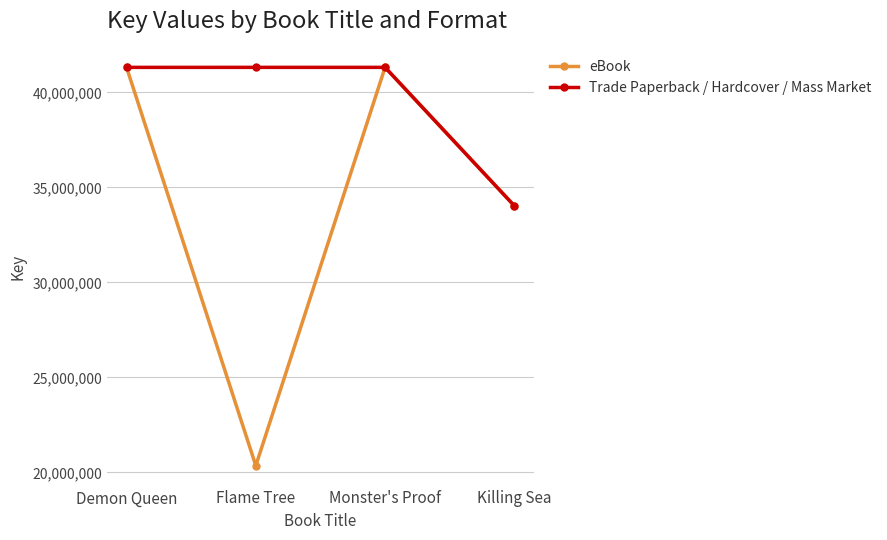

What is the total value across all series at Demon Queen?

82626764